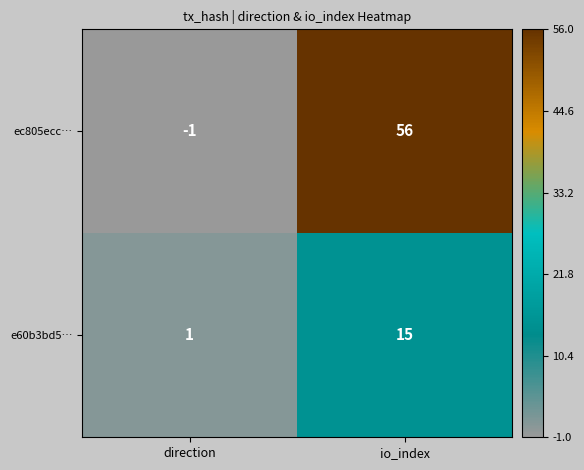

What is the spread (max minus min) of values at io_index?

41